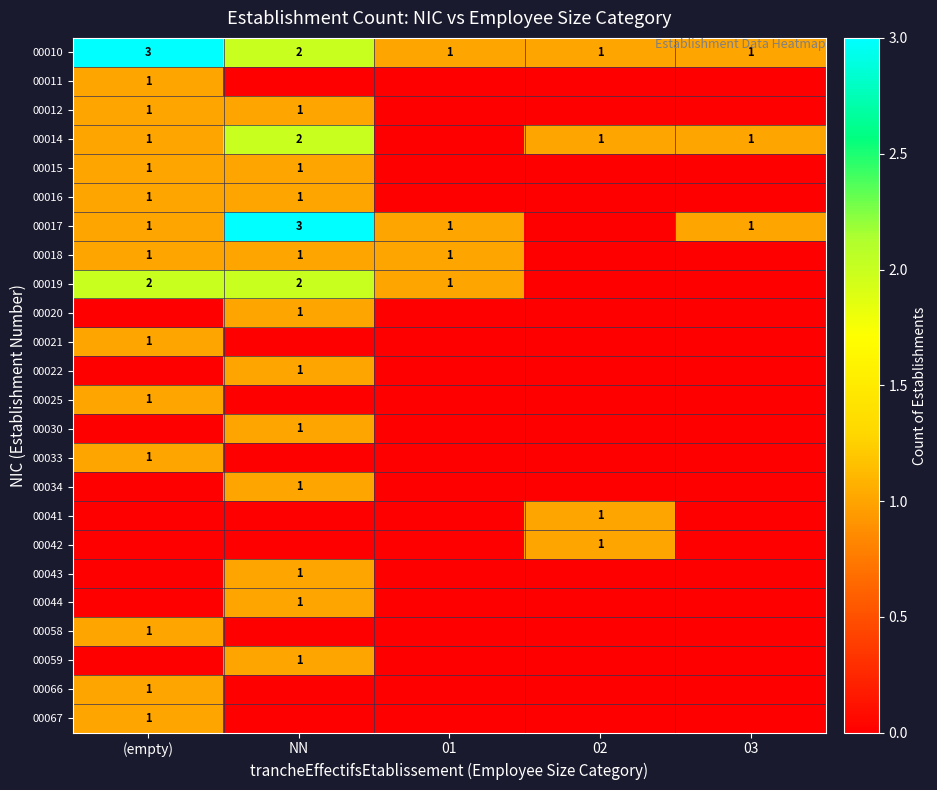

The value of 00058 at (empty) is 1. True or false?

True